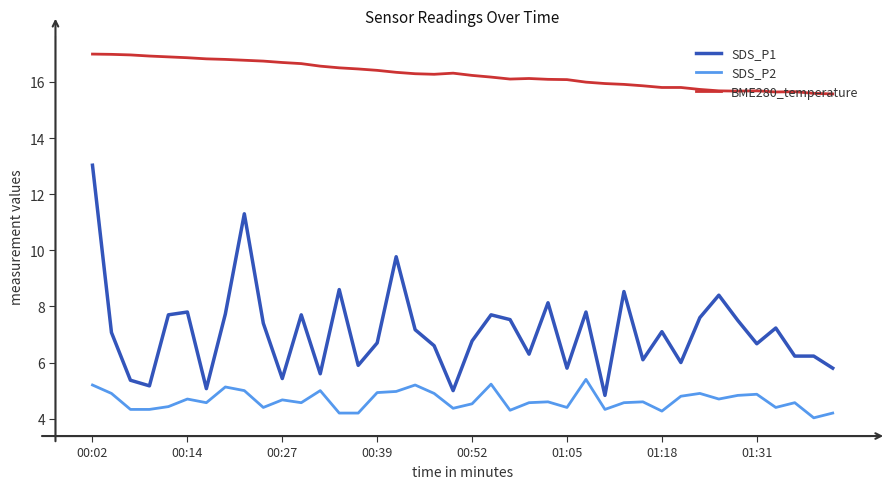

True or false: BME280_temperature and SDS_P2 intersect in this chart.

False